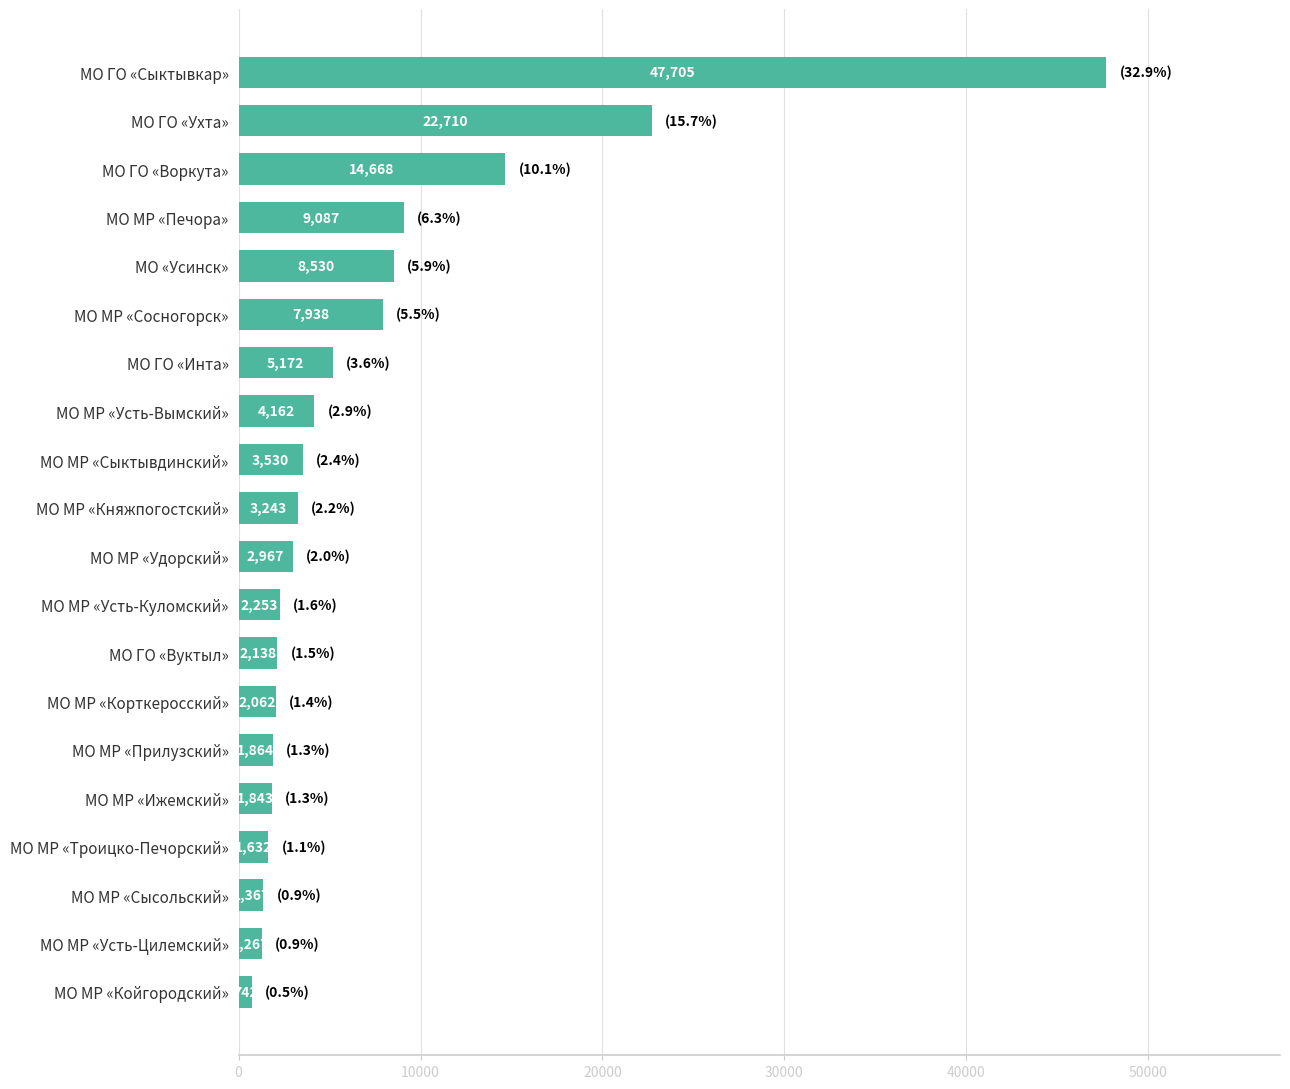

The chart shows a value of 9087.5 at МО МР «Печора». True or false?

True